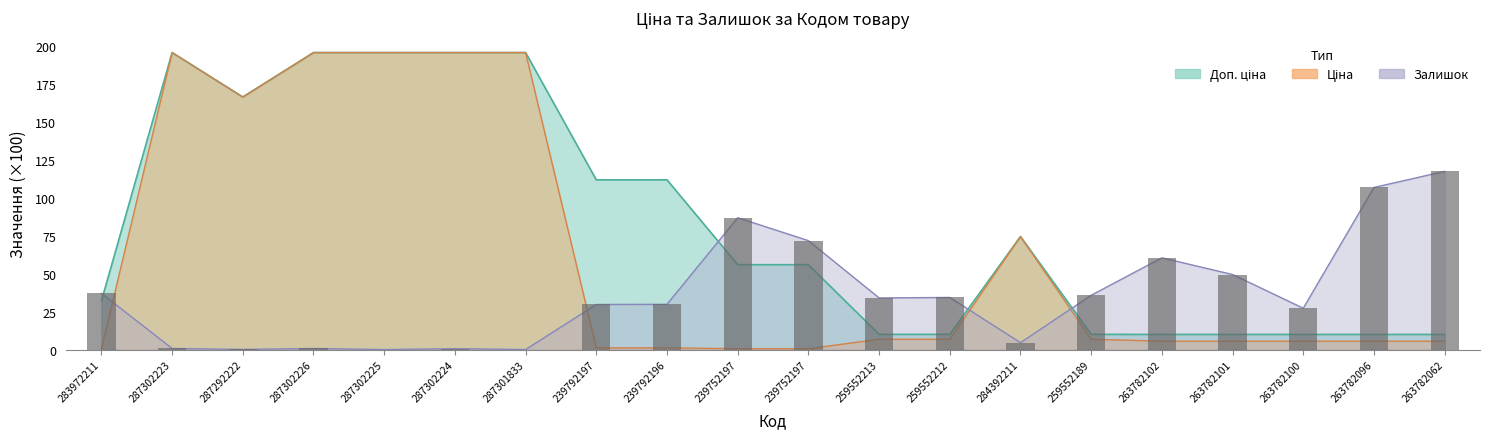

What are all the series names shown in the legend?

Ціна, Доп. ціна, Залишок